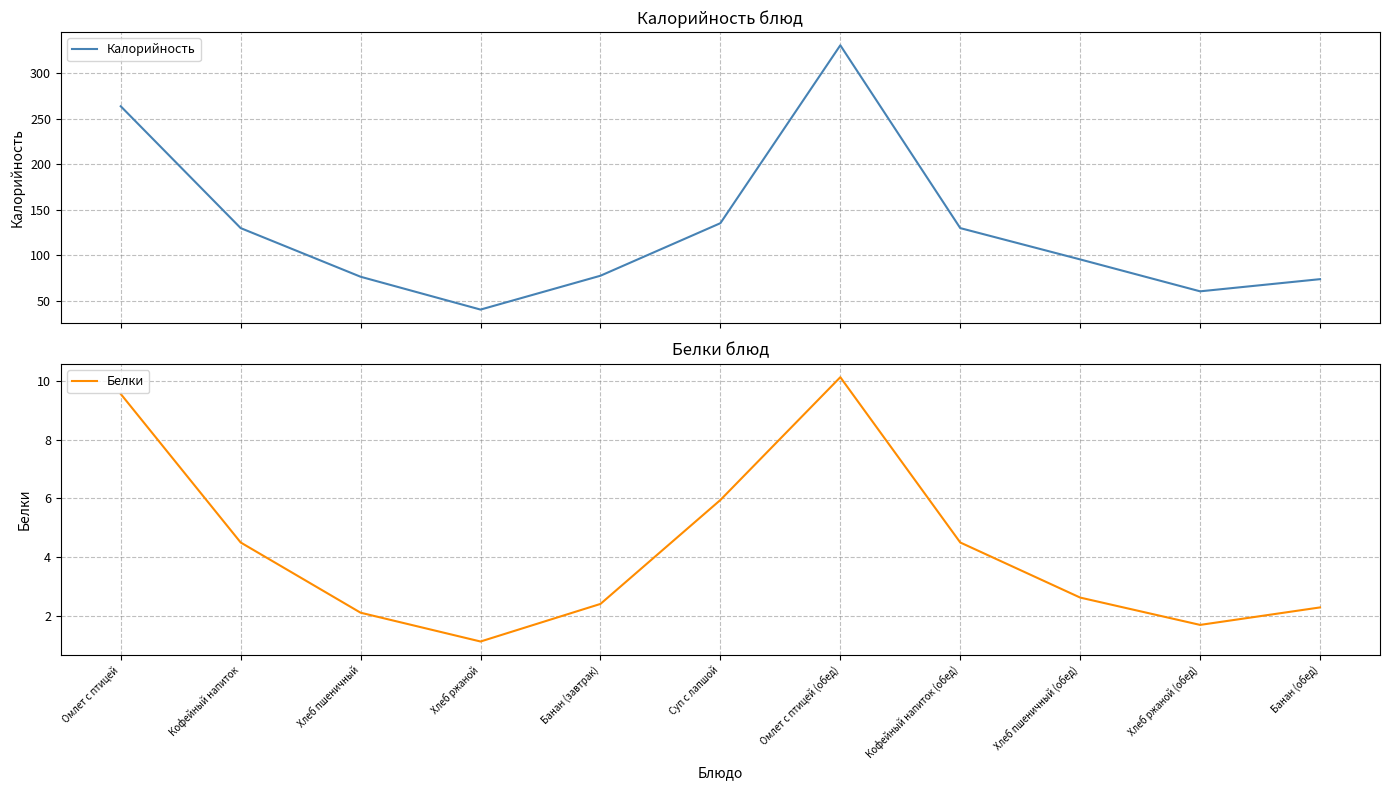

Reading left to right, transcribe all the data shown in this chart.

Калорийность: 263.6	129.7	76.2	40.2	77.4	135.1	330.6	129.7	95.3	60.2	73.6
Белки: 9.6	4.5	2.1	1.1	2.4	5.9	10.1	4.5	2.6	1.7	2.3